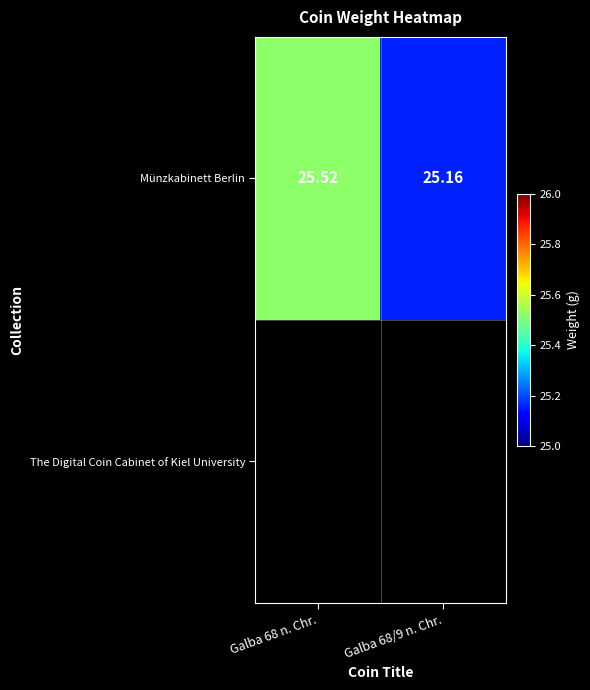

Reading left to right, transcribe all the data shown in this chart.

Galba 68 n. Chr.=25.5	Galba 68/9 n. Chr.=25.2